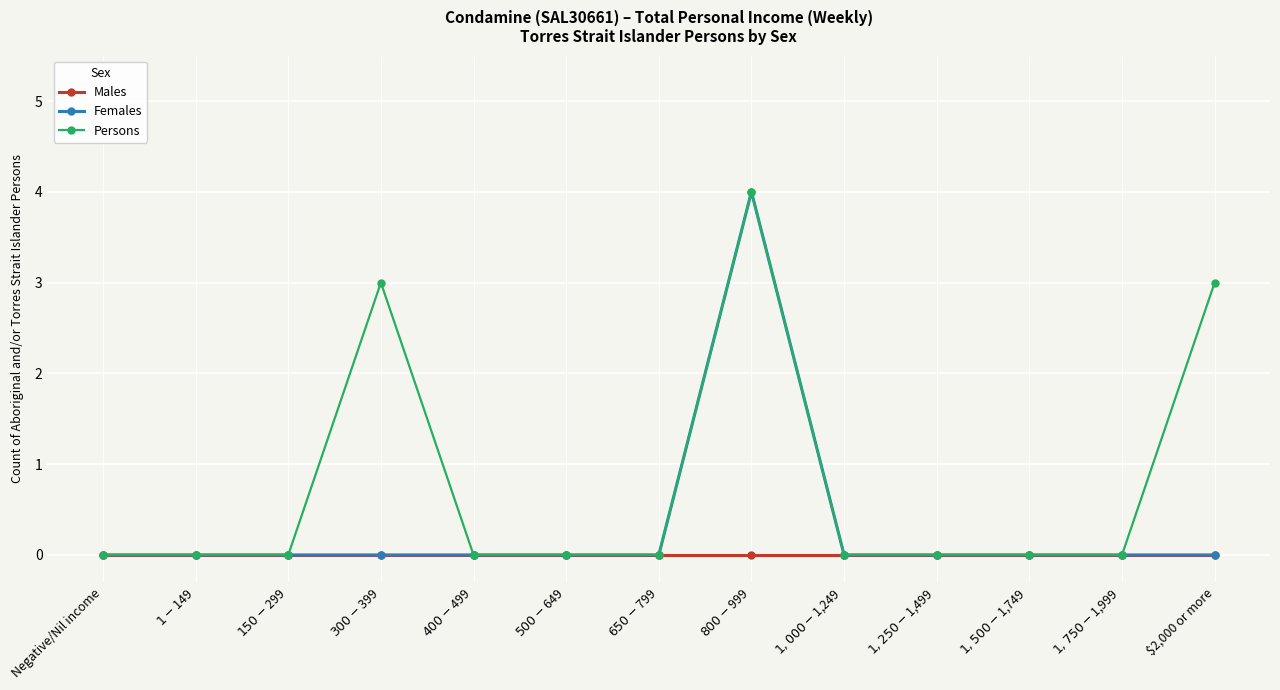

How many lines are shown in the chart?

3